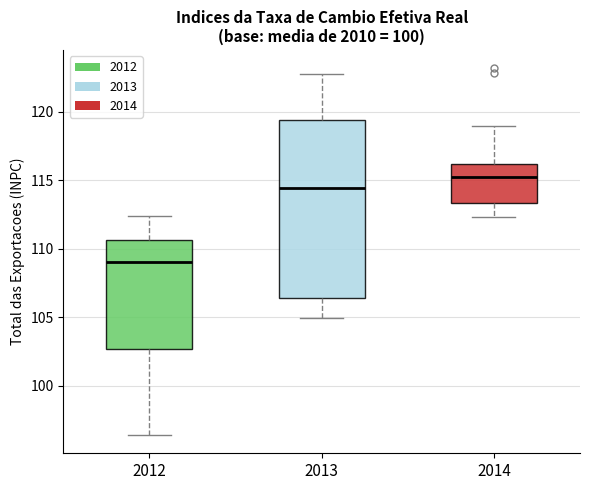

Reading left to right, read every box against the y-axis: the position of its median line, the range the box covers, and the ends of its whiskers. The values are not printed on the chart, so give them approximately, as read against the axis.

2012: median 109.0, box 102.5 to 110.5, whiskers 96.5 to 112.5
2013: median 114.5, box 106.5 to 119.5, whiskers 105.0 to 123.0
2014: median 115.5, box 113.5 to 116.0, whiskers 112.5 to 119.0